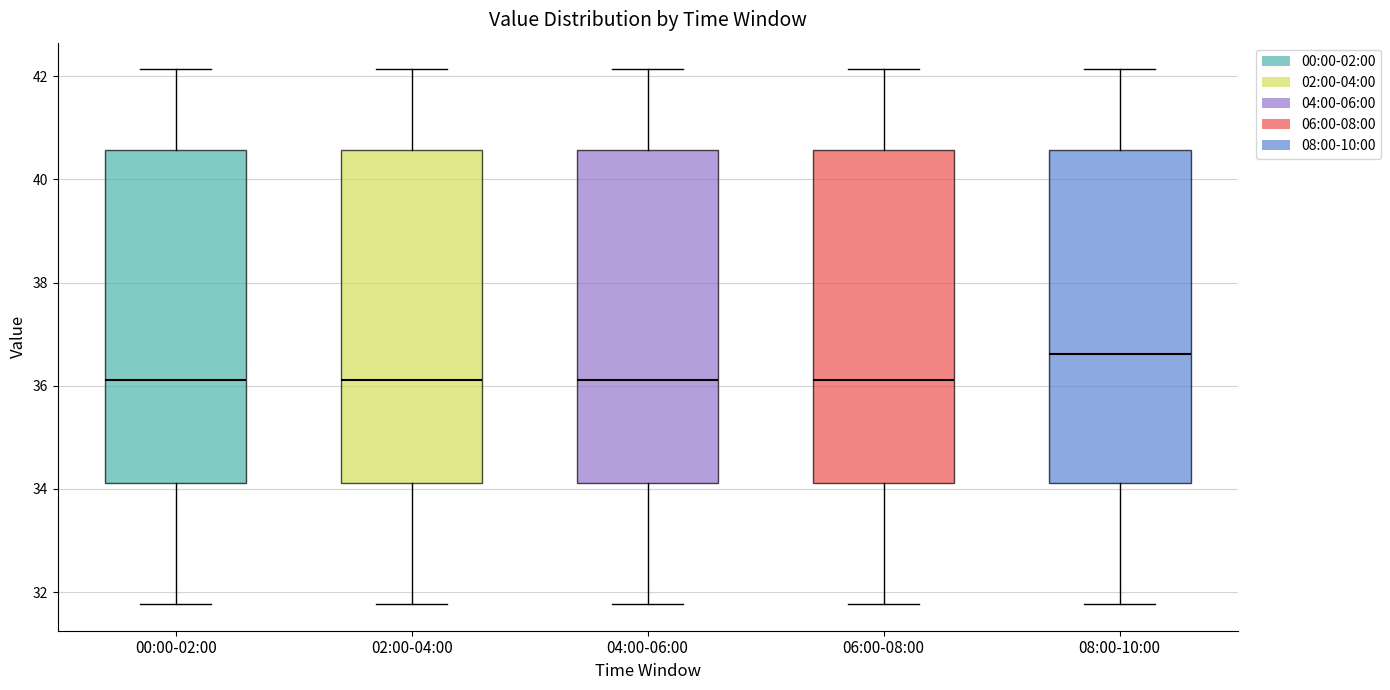

Where is the upper edge of the box for 02:00-04:00 on the y-axis? The values are not printed on the chart, so give them approximately, as read against the axis.

40.6